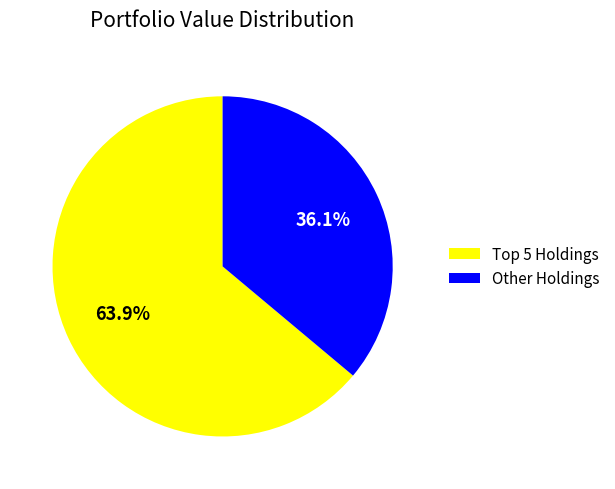

How many slices are in this pie chart?

2